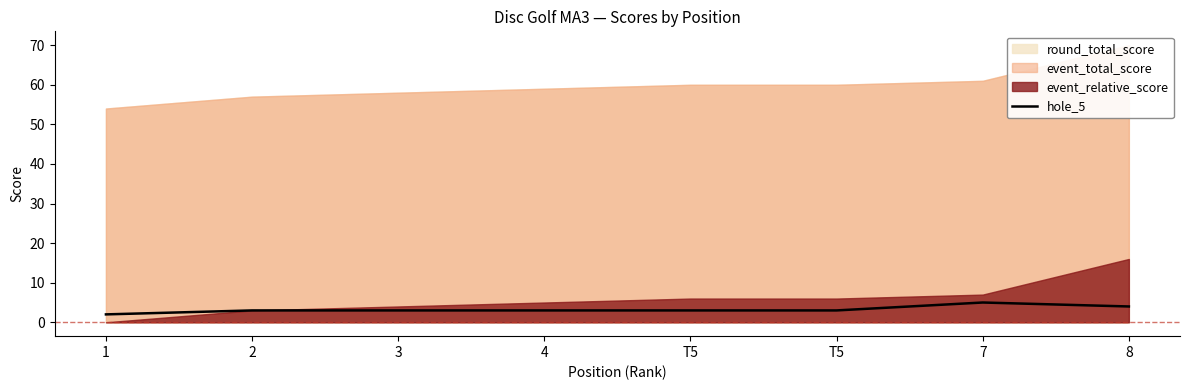

What is the average value?

3